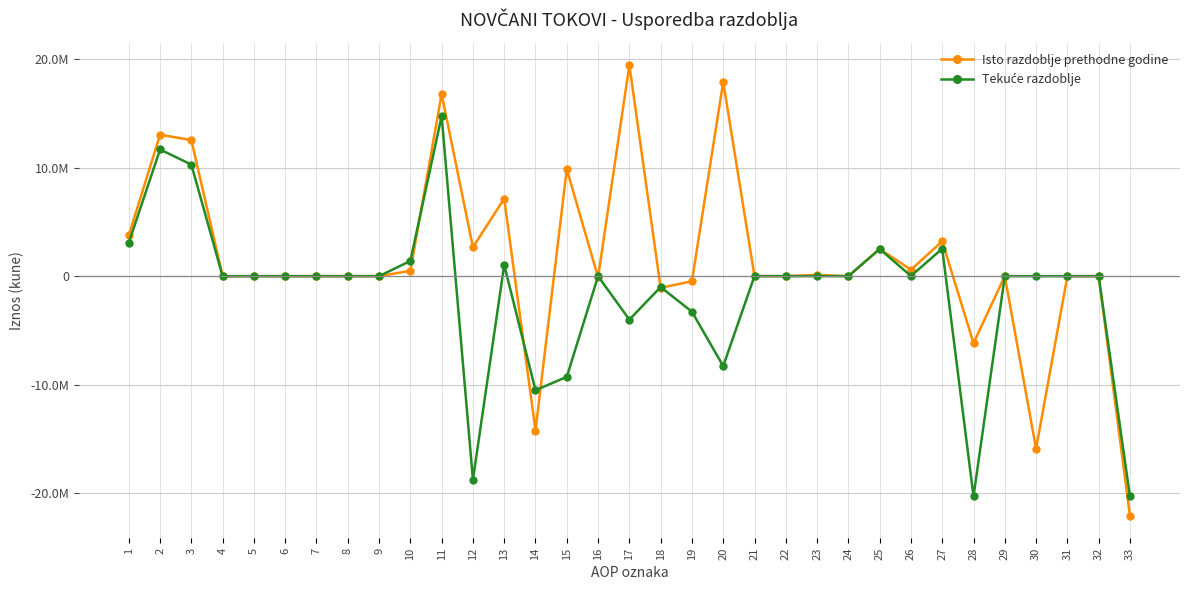

Which label corresponds to the smallest value in the chart?

33